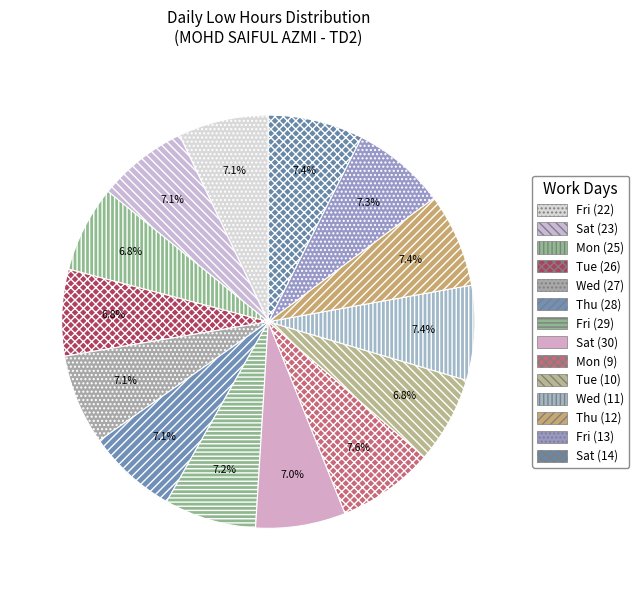

To the nearest percent, what is the average slice percentage?

7%